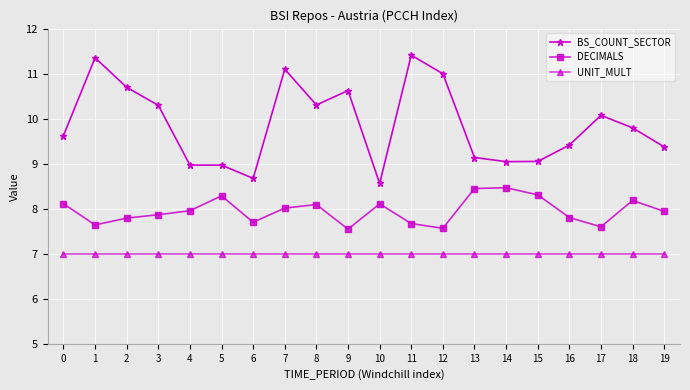

What is the difference between the second highest and minimum values in the DECIMALS series?

0.9